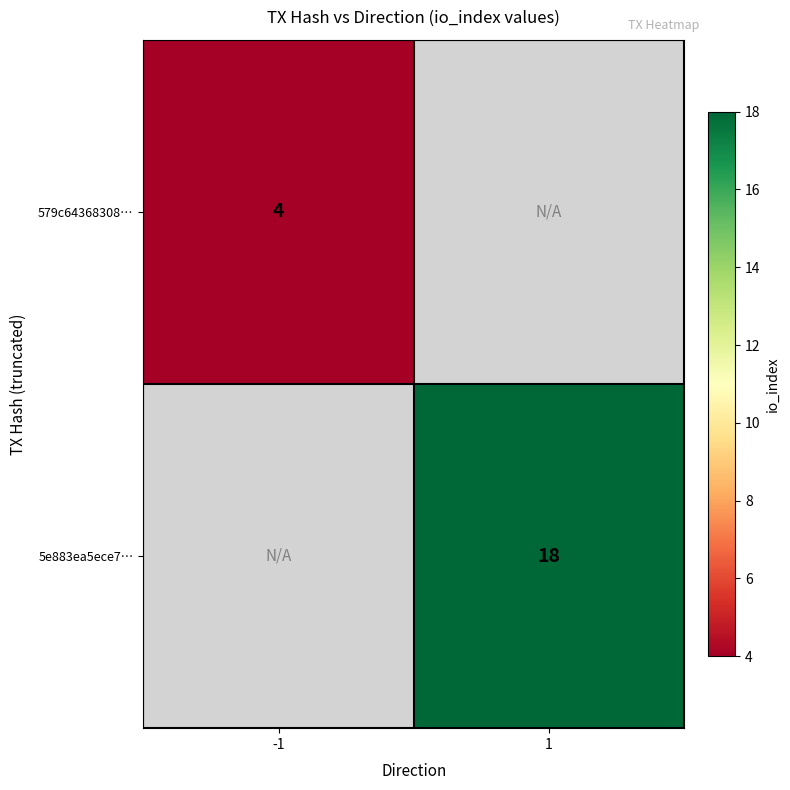

The 579c64368308… series shows 2 at -1. True or false?

False